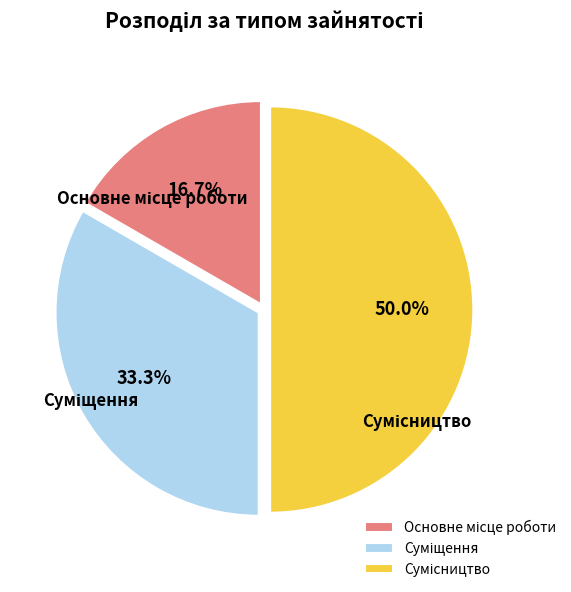

Count the number of slices in the pie.

3